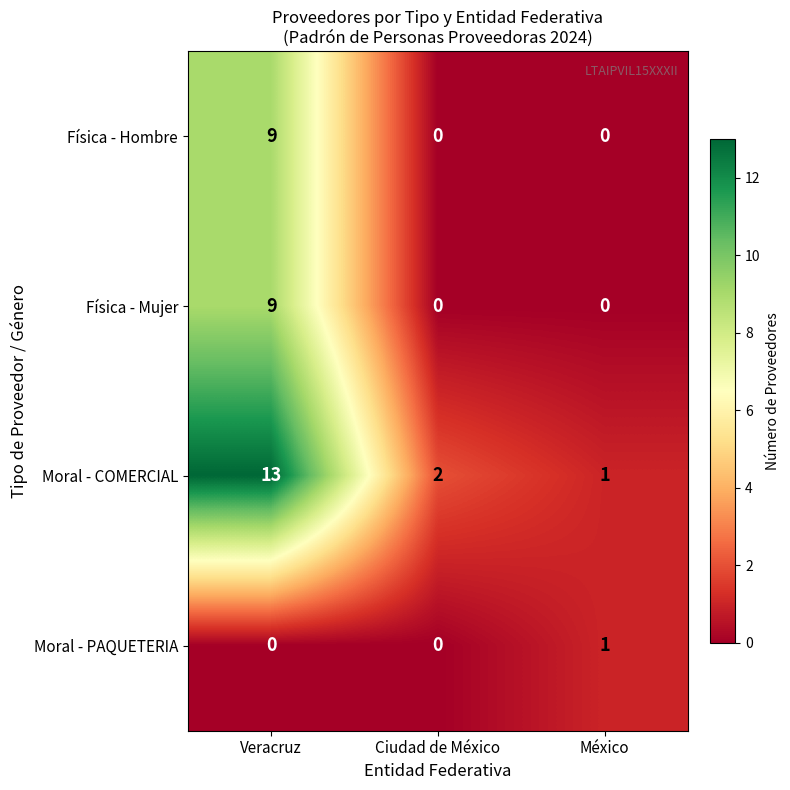

What is the spread (max minus min) of values at Ciudad de México?

2